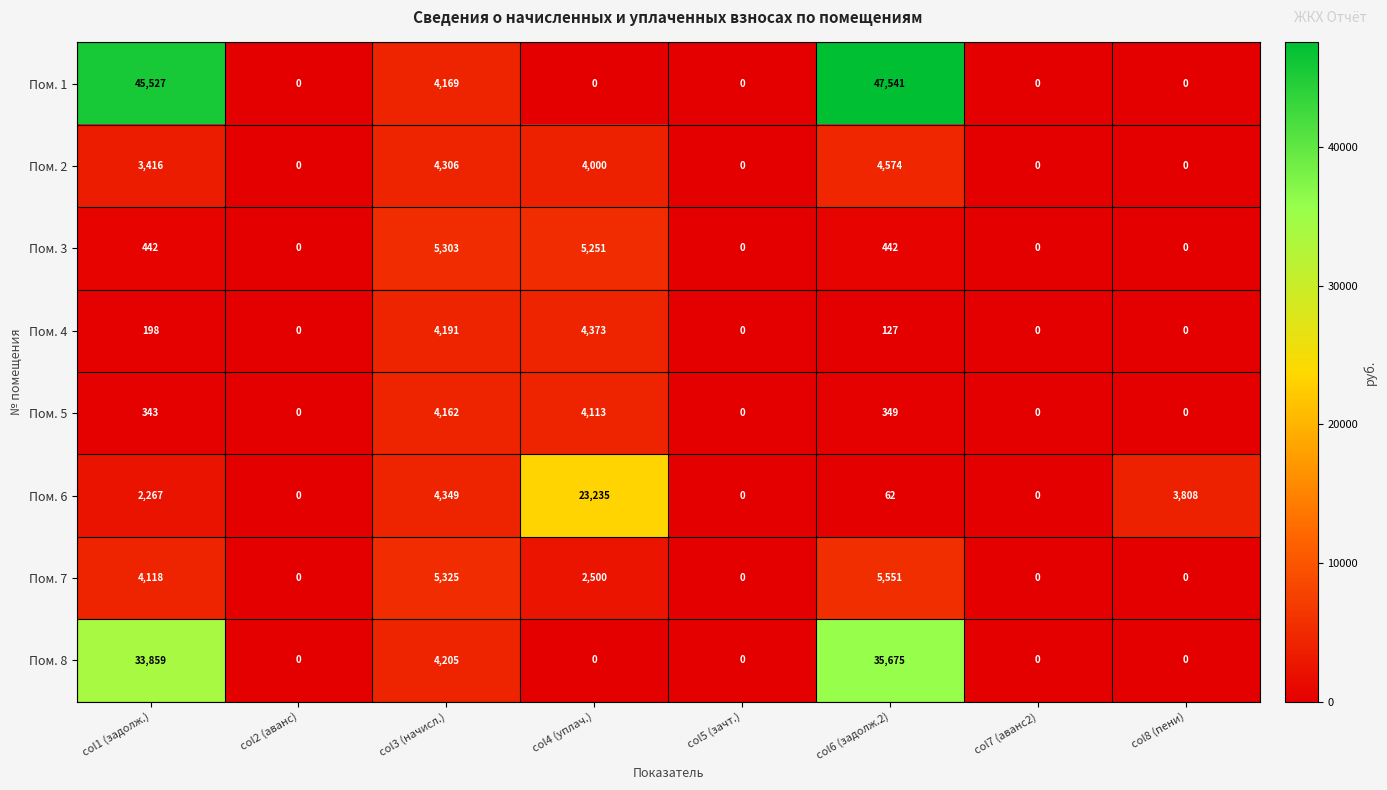

True or false: Пом. 2 has a value of 2204 at col5 (зачт.).

False